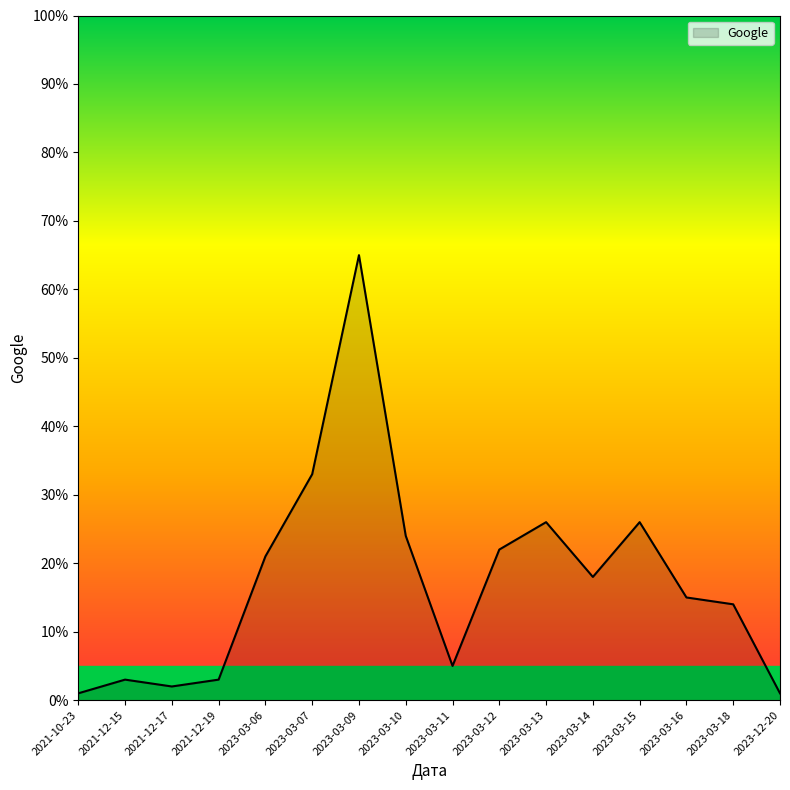

Approximately how many times larger is the value at 2023-03-09 compared to 2023-03-06?

3.1